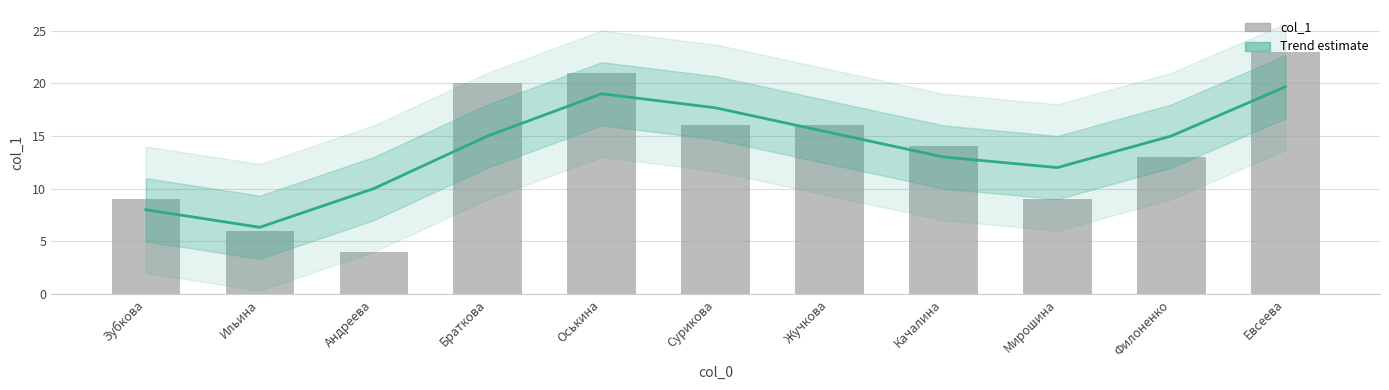

What is the sum of the values at Оськина and Жучкова?

37